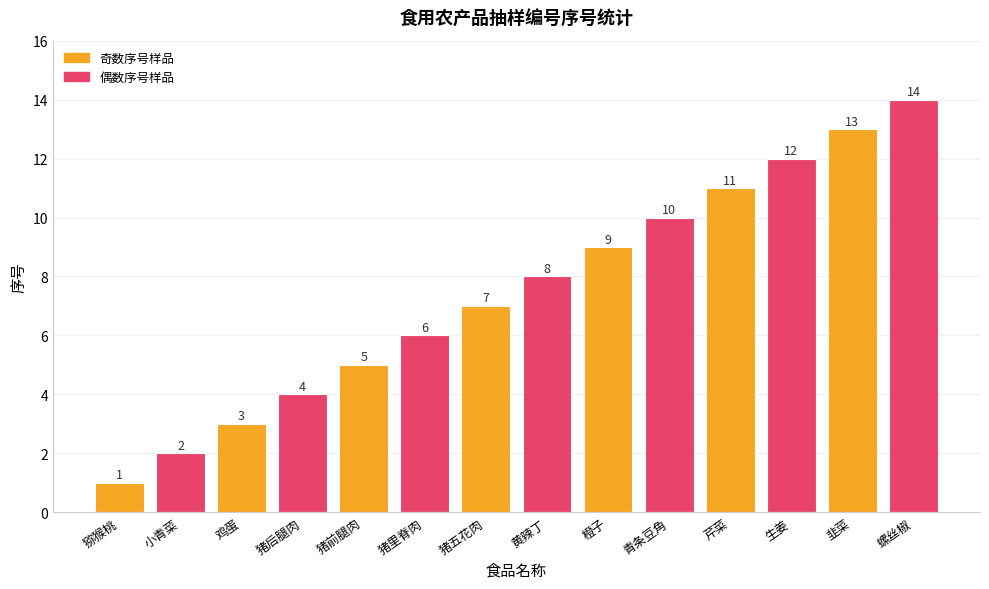

What is the difference between the values at 猪后腿肉 and 猪五花肉?

3